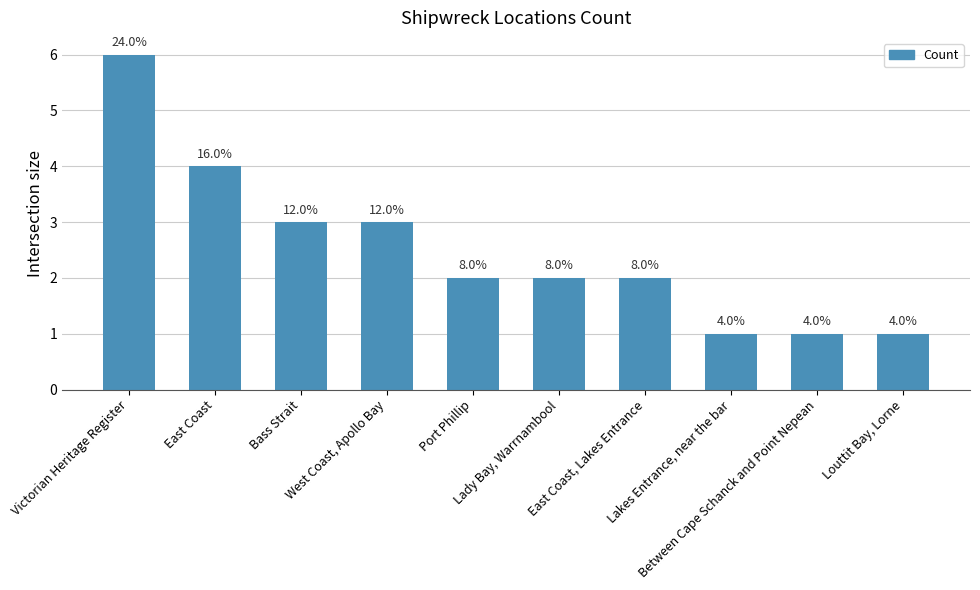

Are the bars horizontal?

No